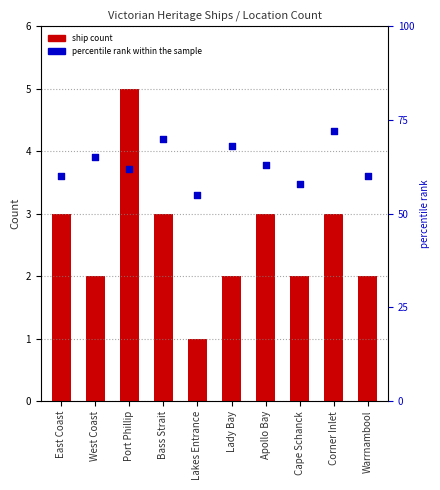

Which series reaches the maximum Y coordinate?

percentile rank within the sample